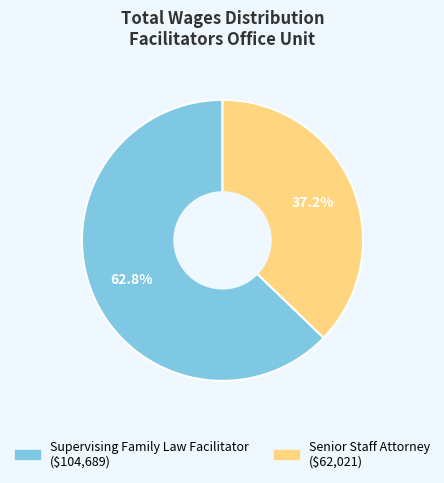

Combined, what portion of the pie is Senior Staff Attorney and Supervising Family Law Facilitator?

100.0%